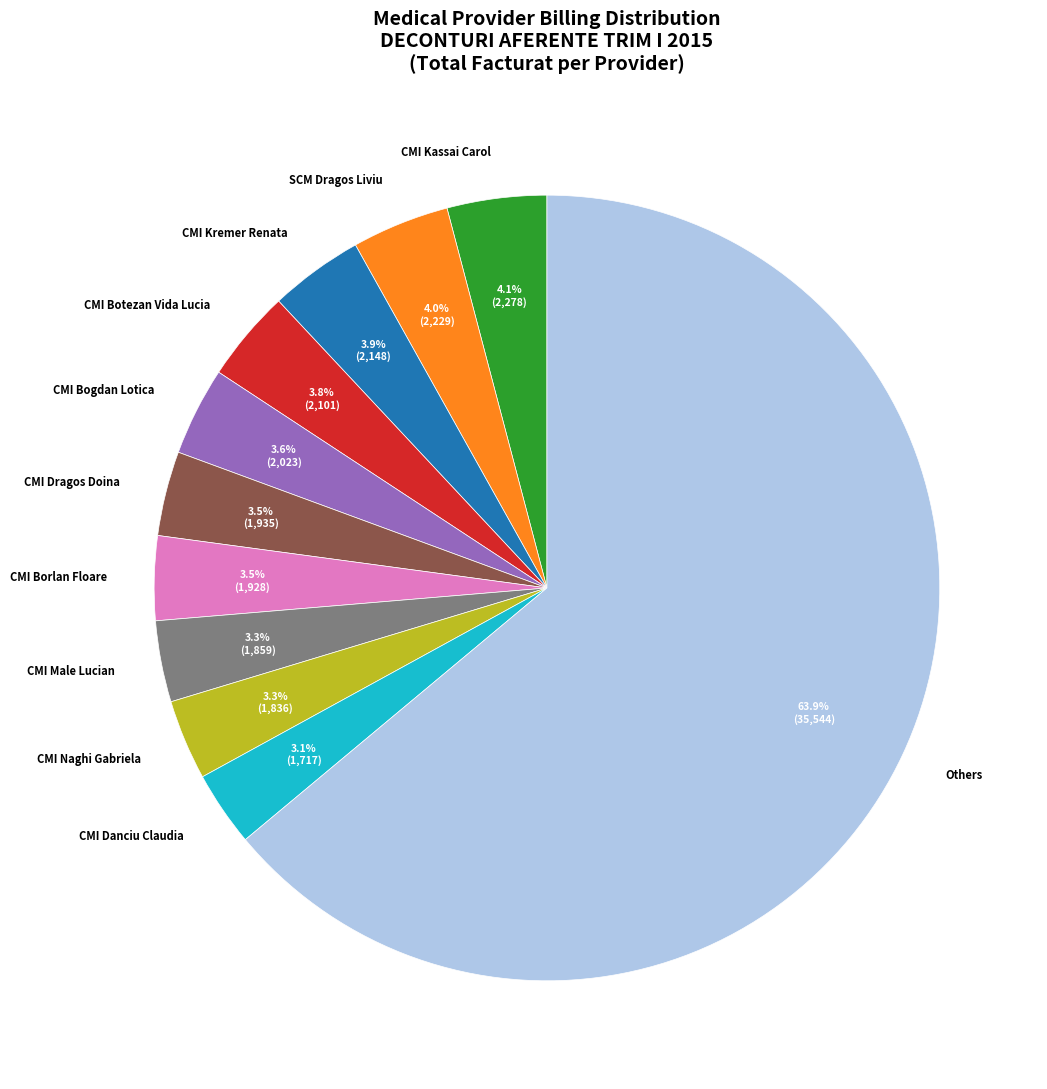

What is the majority slice?

Others